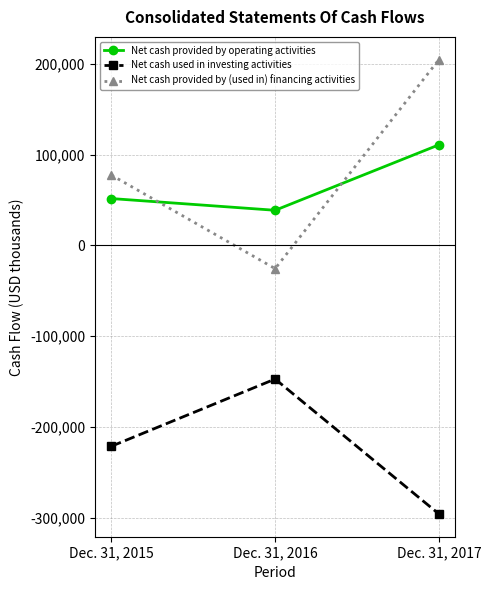

At which category does the chart reach its peak across all series?

Dec. 31, 2017